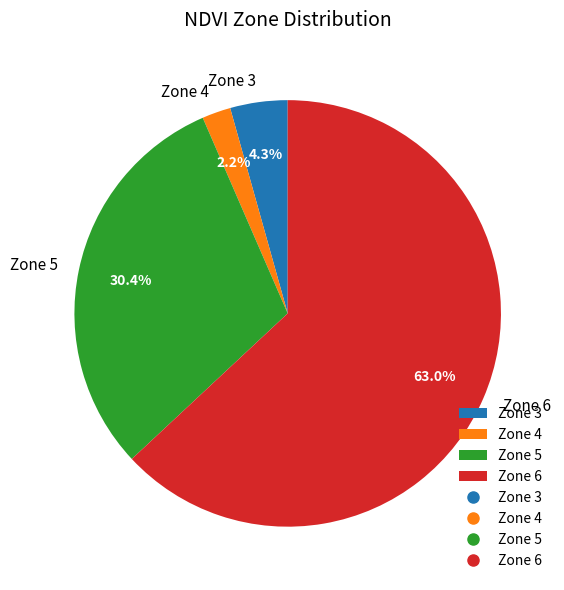

How much of the chart is everything except Zone 5?

69.6%